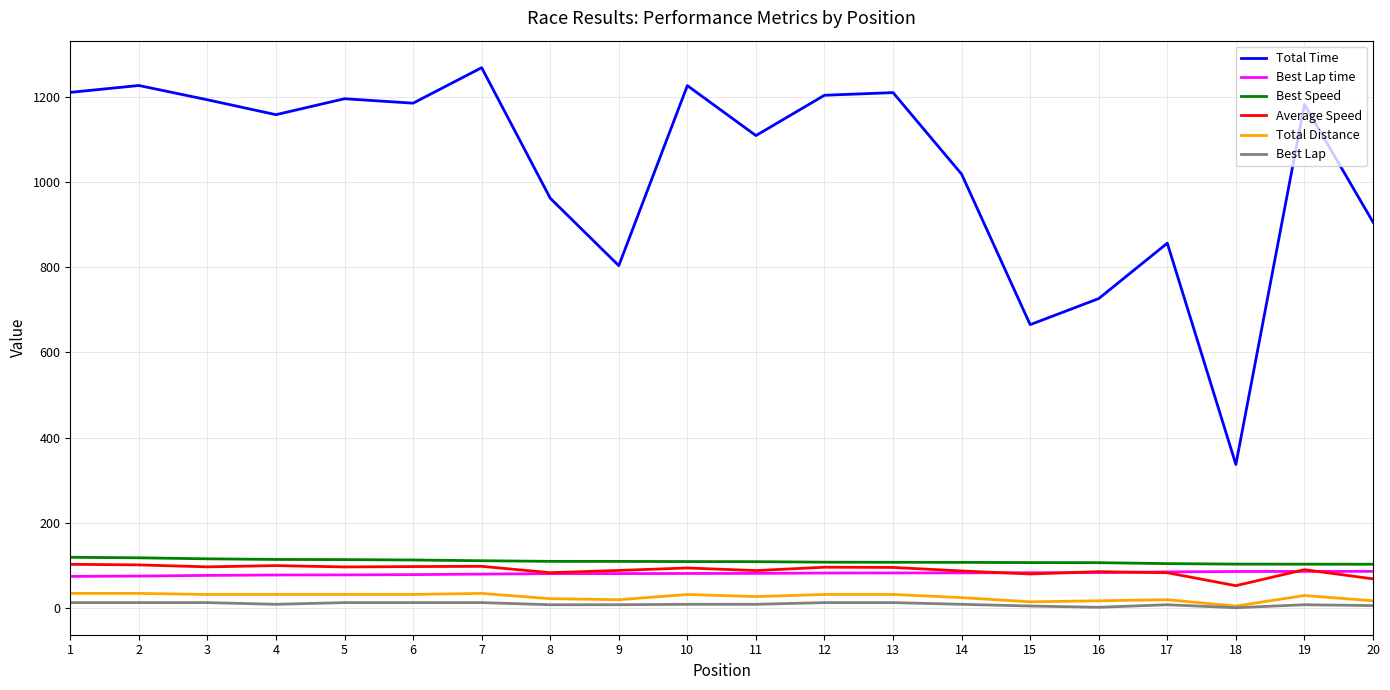

True or false: Average Speed and Best Speed intersect in this chart.

False